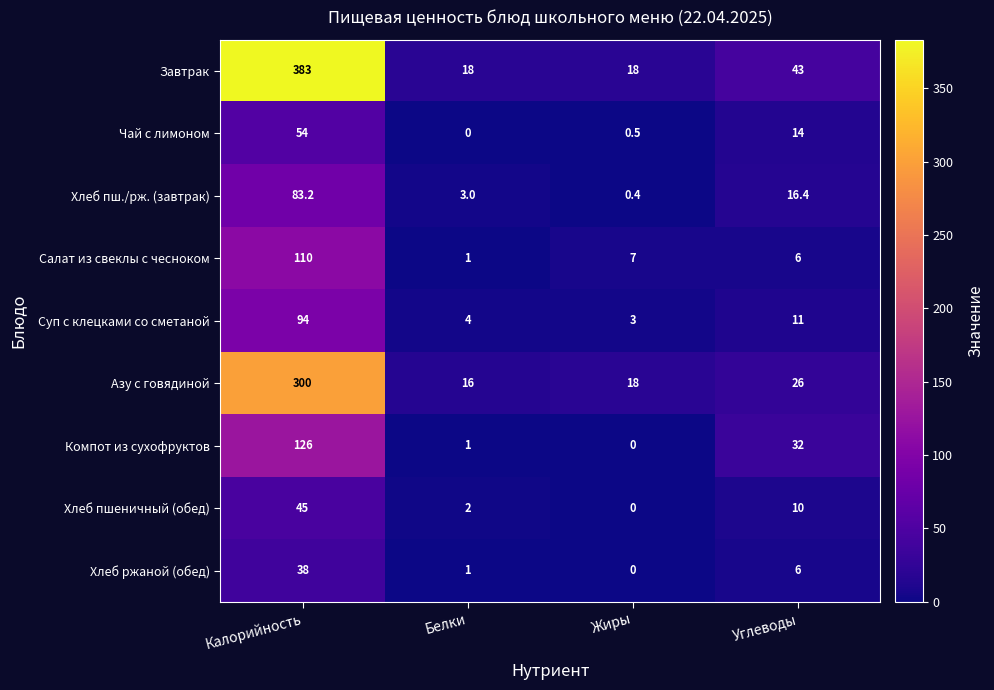

How many distinct data groups are displayed?

9